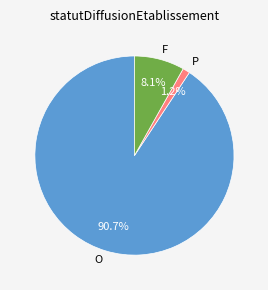

What percentage is the O slice, to the nearest percent?

91%